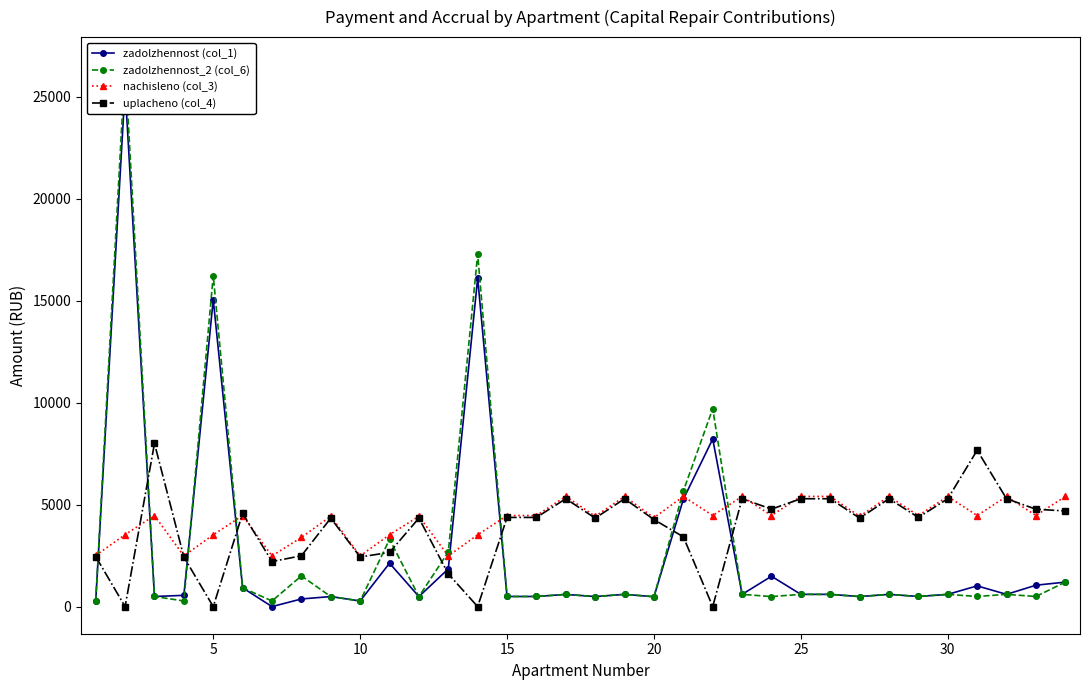

What is the lowest value of the nachisleno (col_3) series?

2484.0